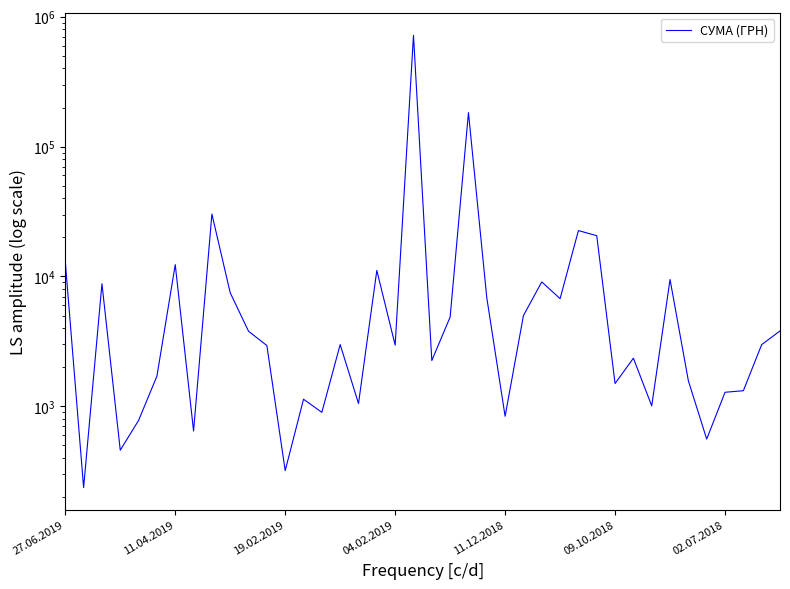

How many lines are shown in the chart?

1